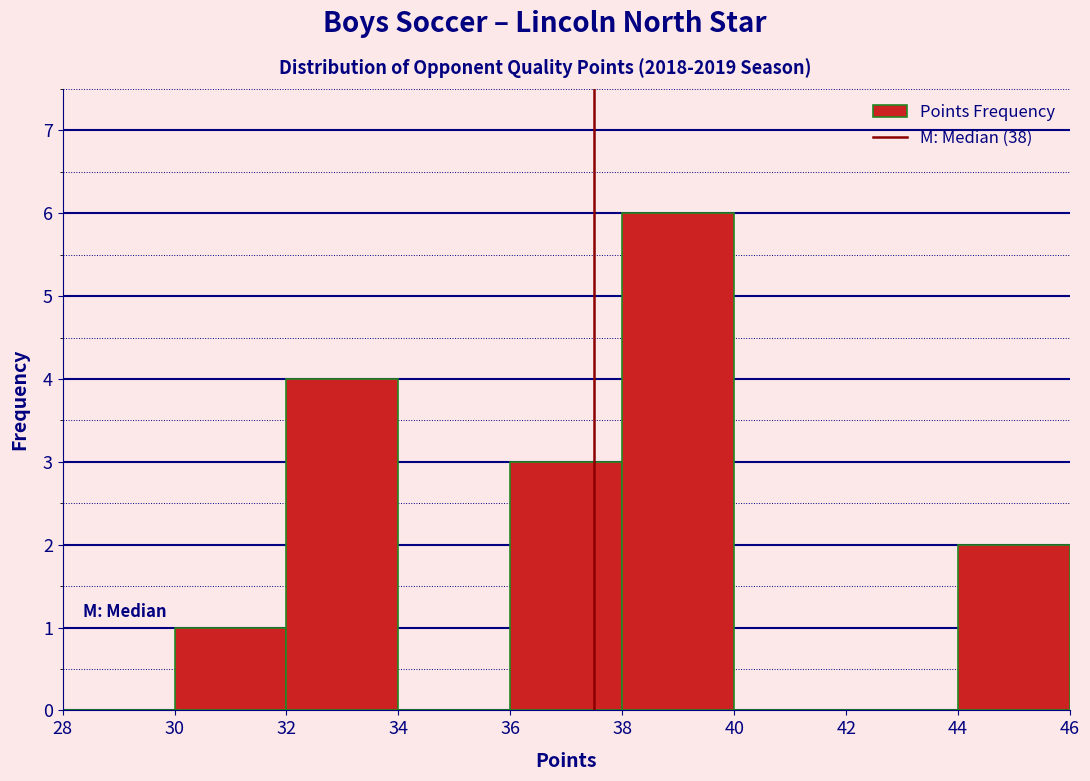

How tall is the bar that spans 38 to 40 on the x-axis? The values are not printed on the chart, so give them approximately, as read against the axis.

6